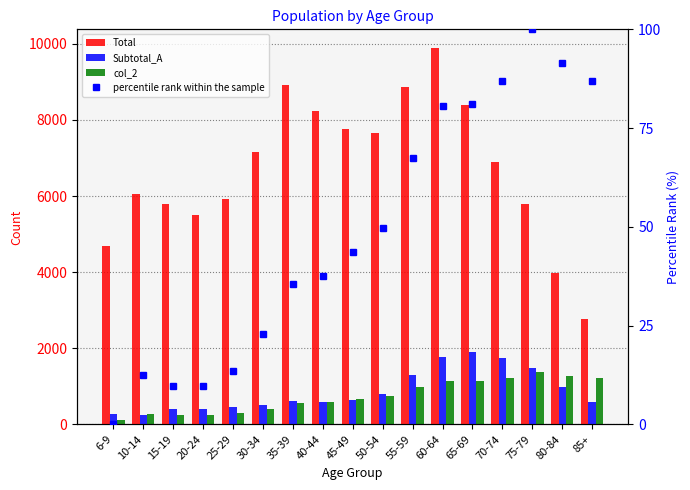

How many series are shown in this chart?

4